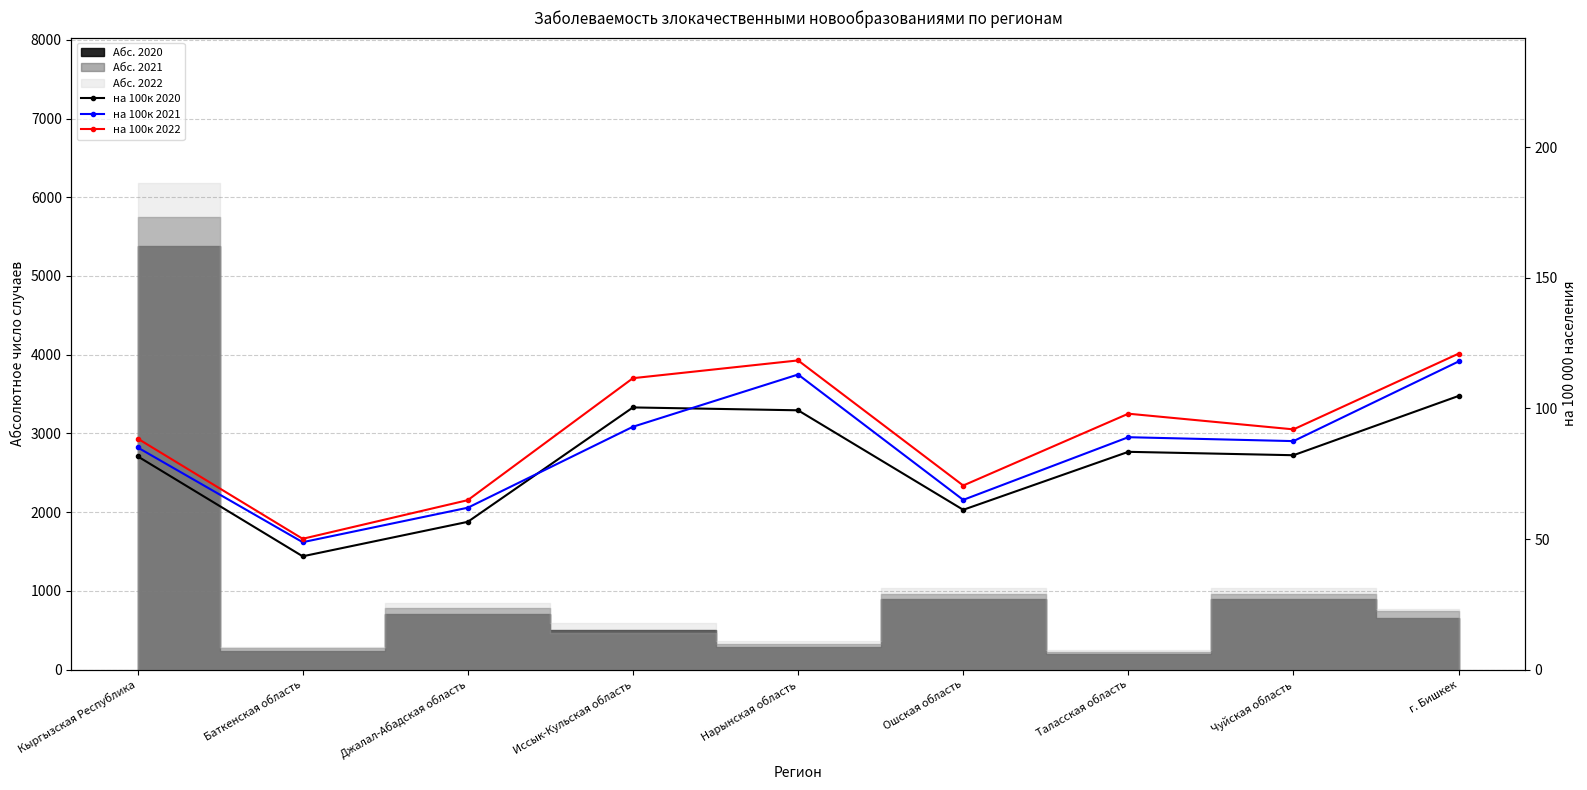

What is the label of the 2nd point from the left?

Баткенская область